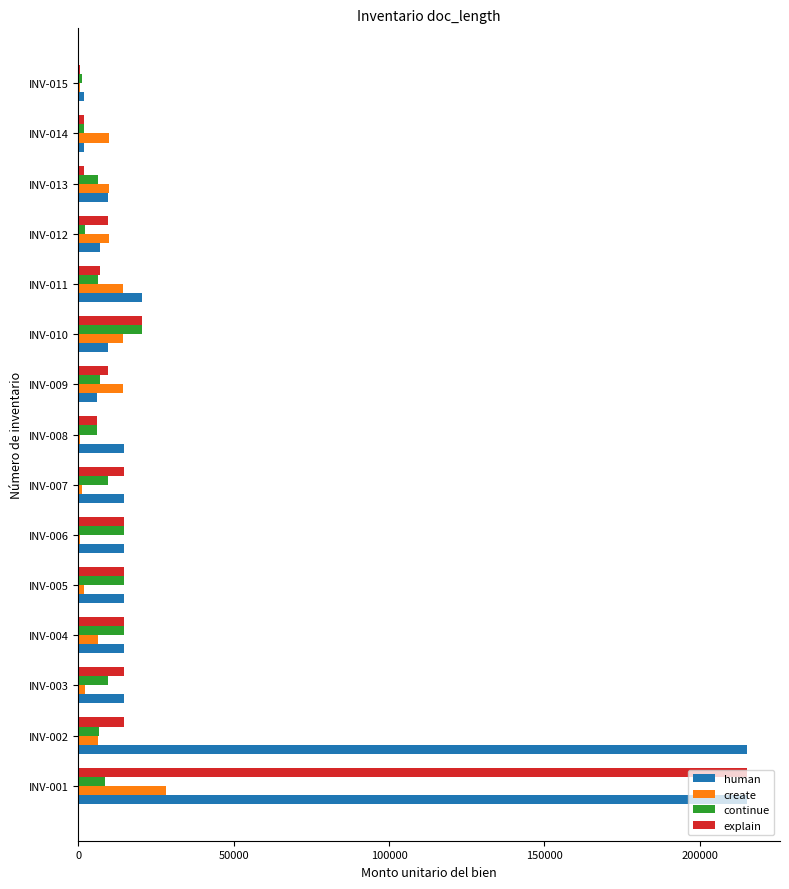

What is the sum of all create values?

119740.0